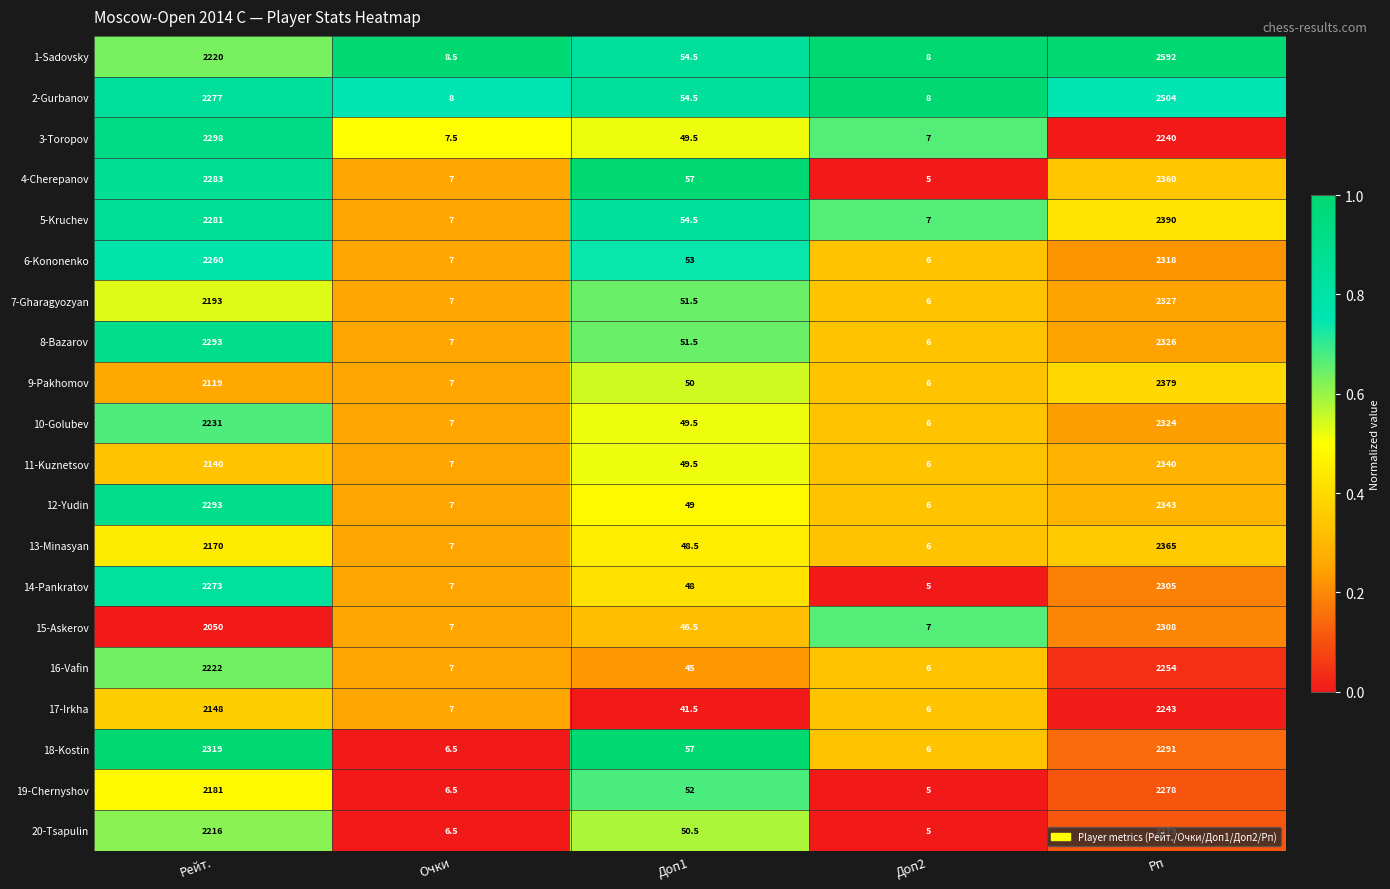

Count the number of data series in this chart.

20